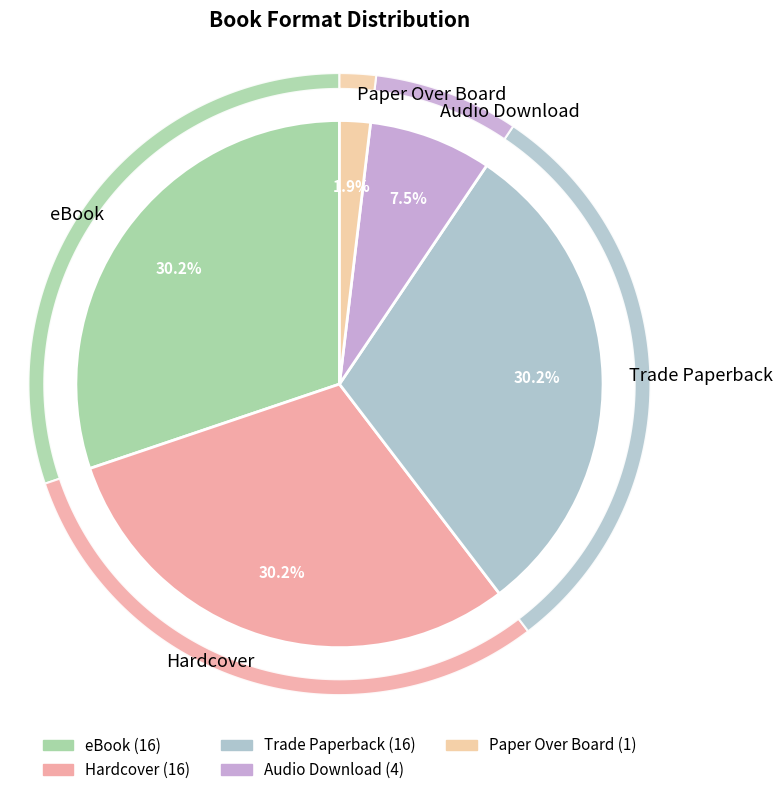

Is the sum of Audio Download and Paper Over Board greater than half?

No